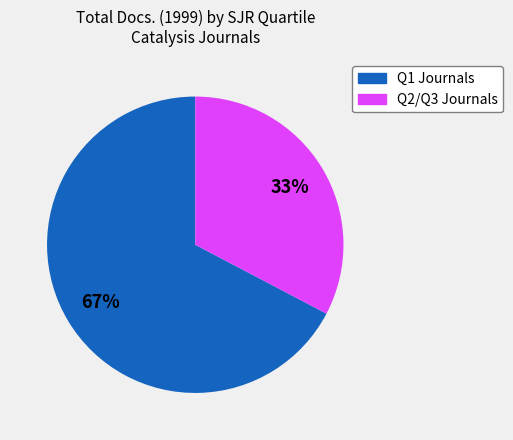

To the nearest percent, what is the average slice percentage?

50%